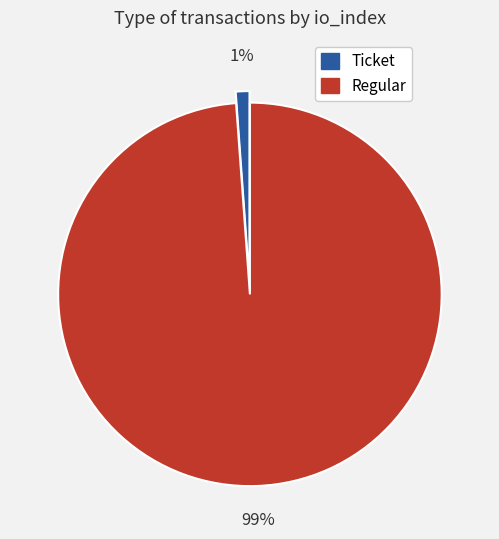

Which slice represents more than half of the pie?

Regular